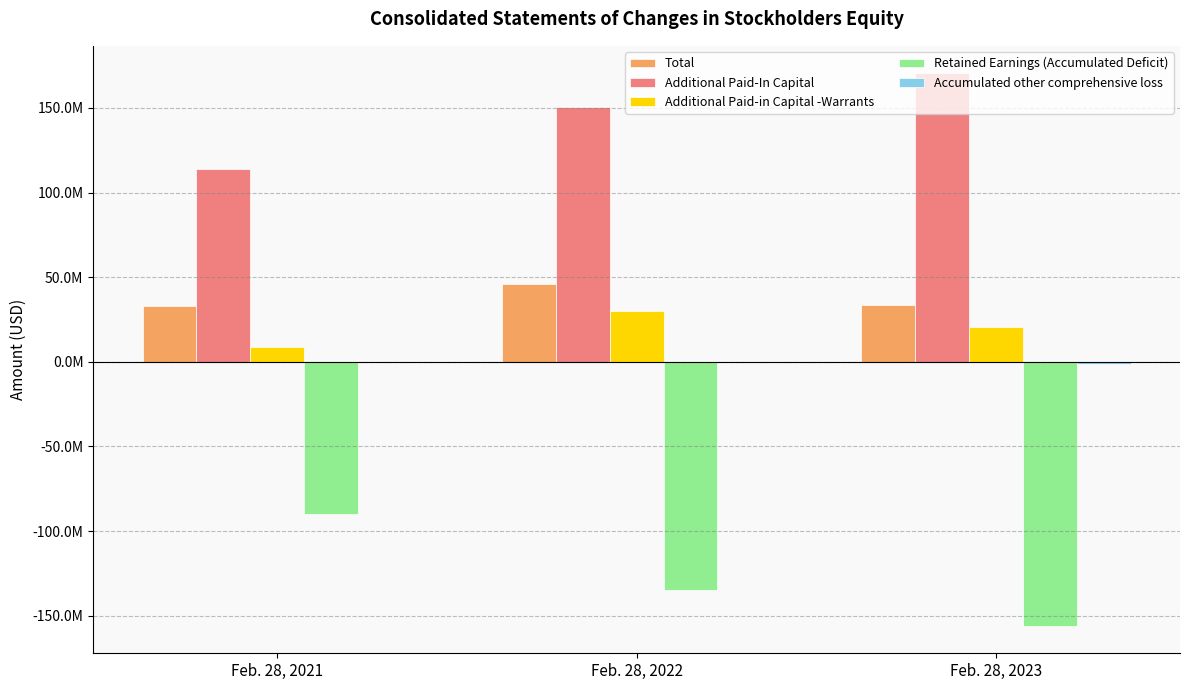

Does the chart contain stacked bars?

No